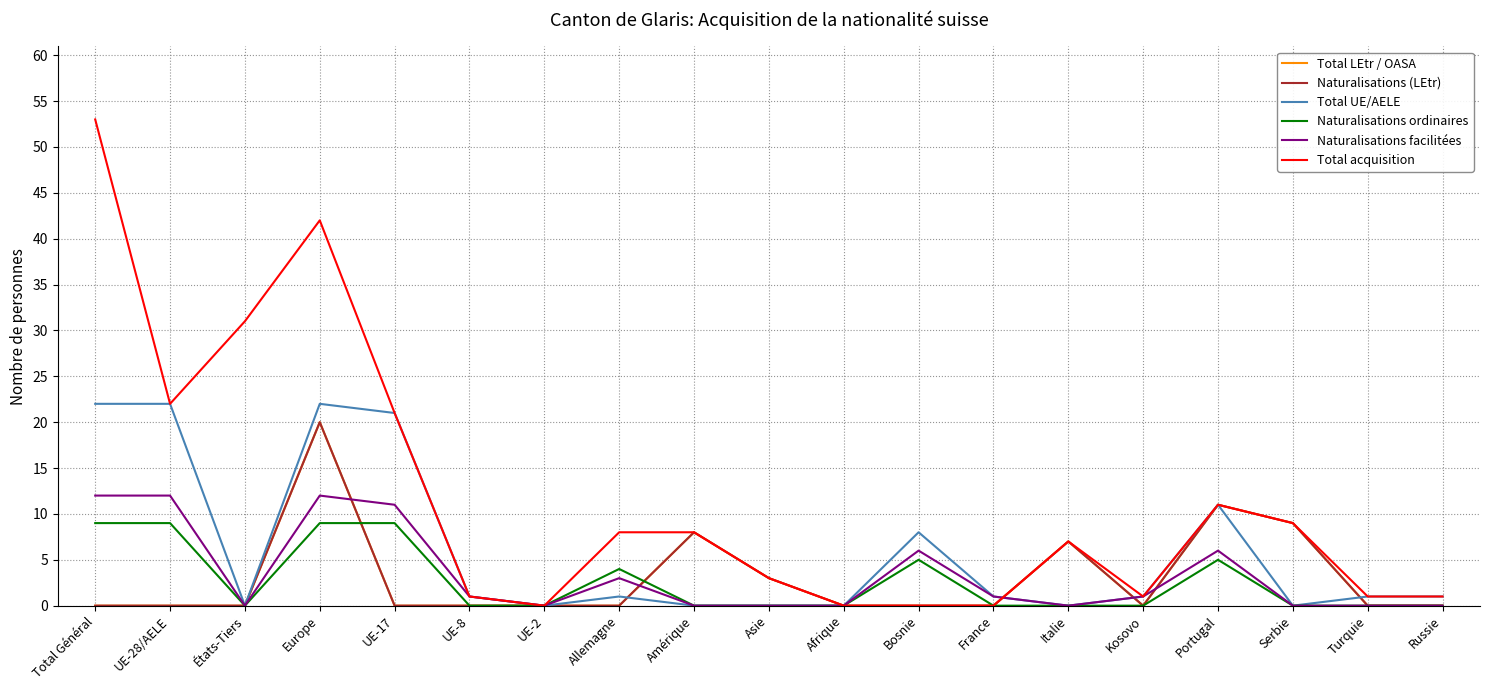

Does the chart display data point markers on the line(s)?

No